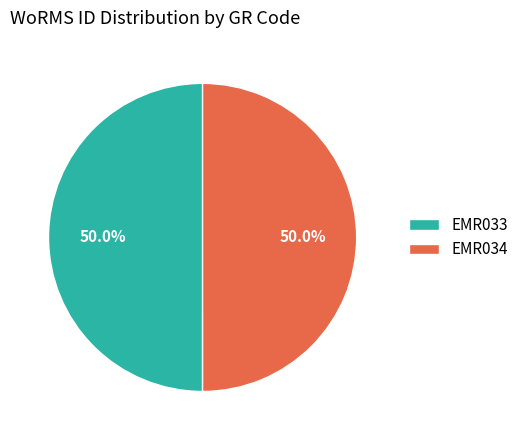

Approximately how many times larger is the value at EMR034 compared to EMR033?

1.0